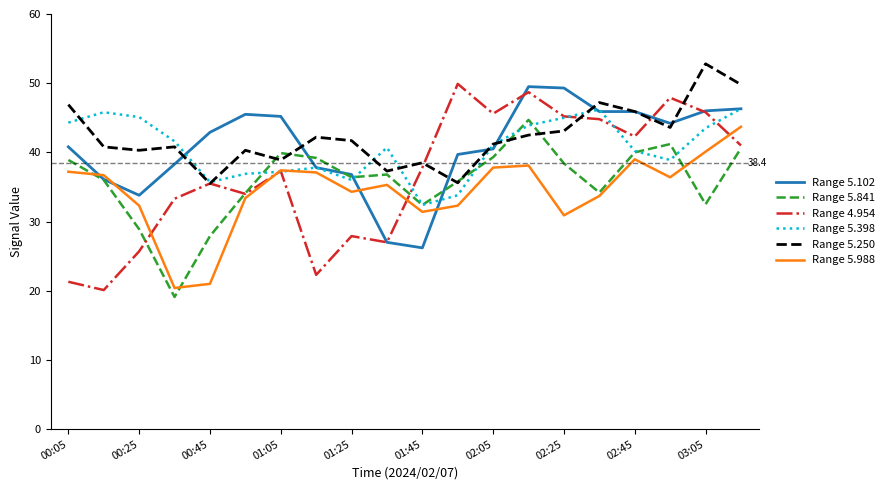

What is the minimum value shown in the chart?

19.1